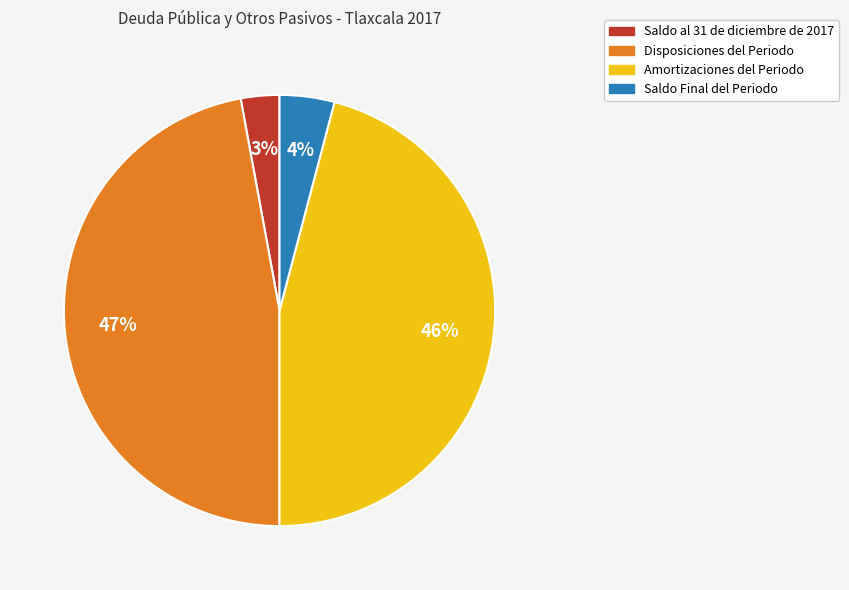

To the nearest percent, what portion does Amortizaciones del Periodo represent?

46%